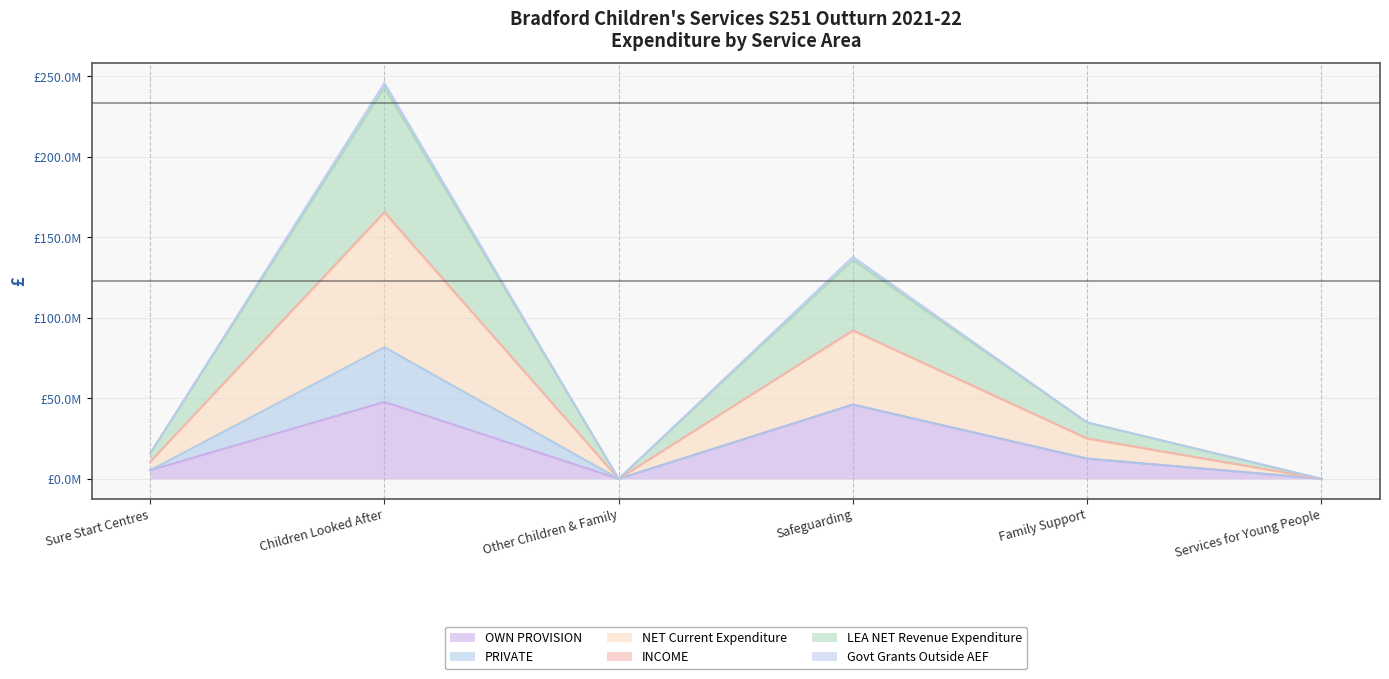

At which category does NET Current Expenditure reach its first local valley?

Other Children & Family